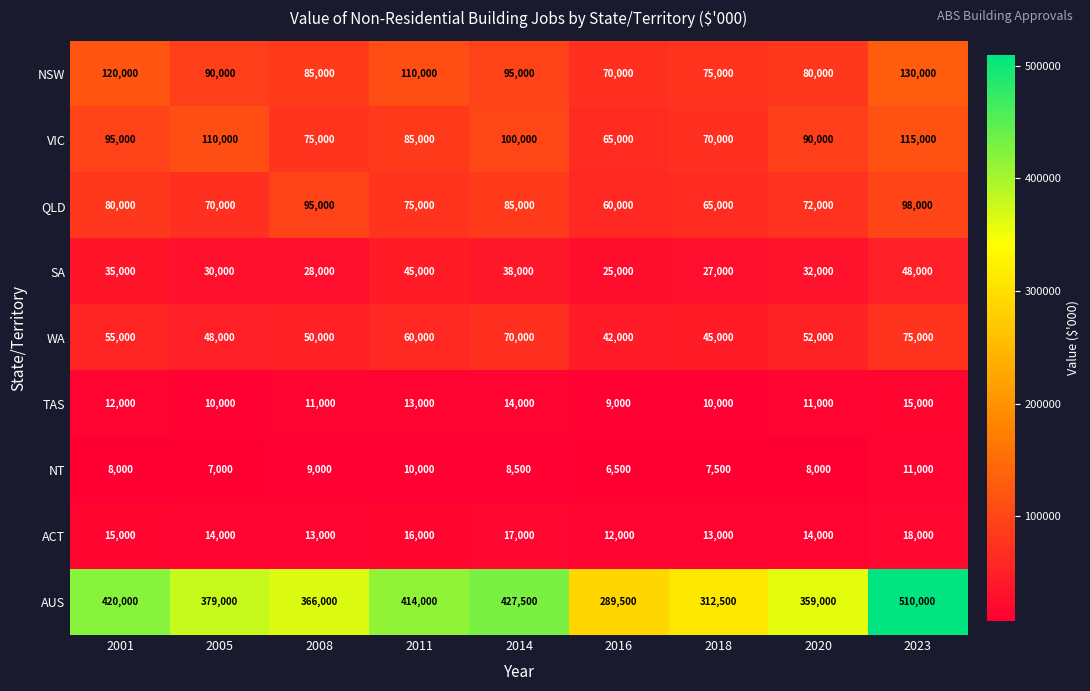

How many series are shown in this chart?

9